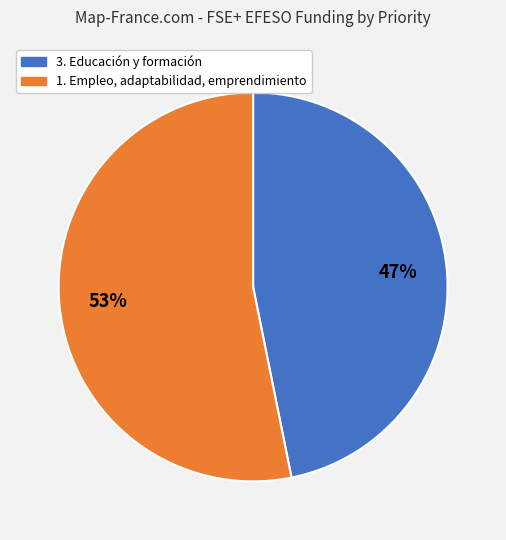

Is there any slice that represents more than half of the pie?

Yes